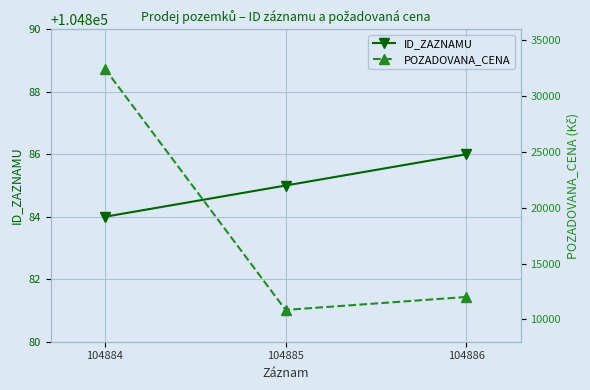

How many lines are shown in the chart?

2